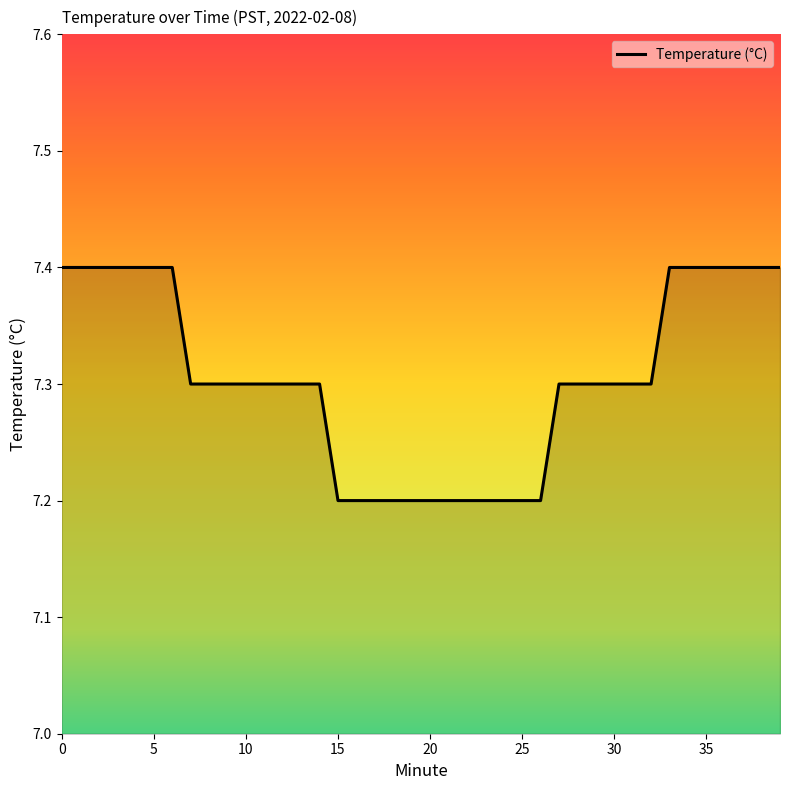

What is the minimum value shown in the chart?

7.2